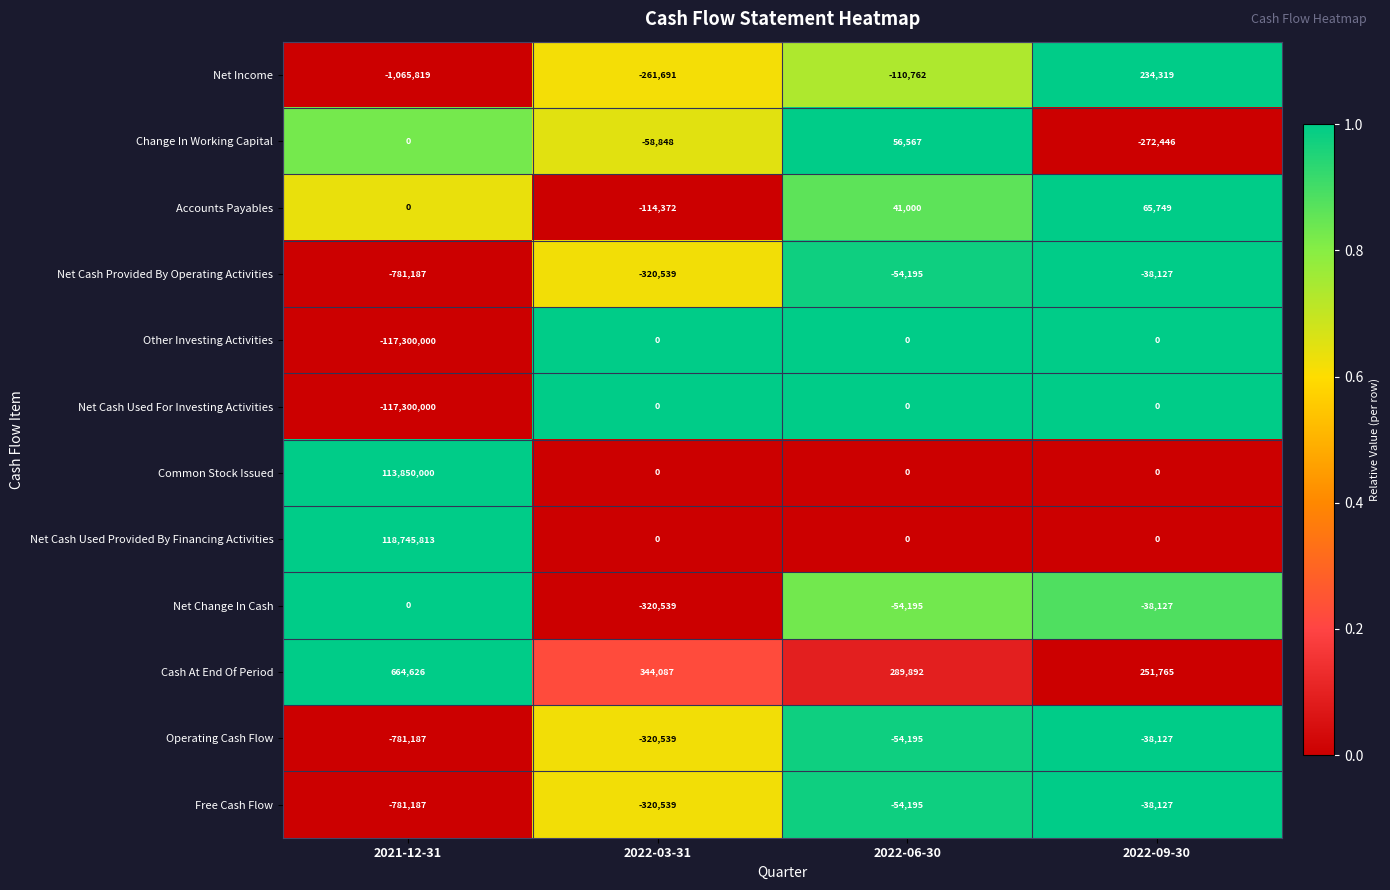

Which label corresponds to the smallest value in the chart?

2021-12-31